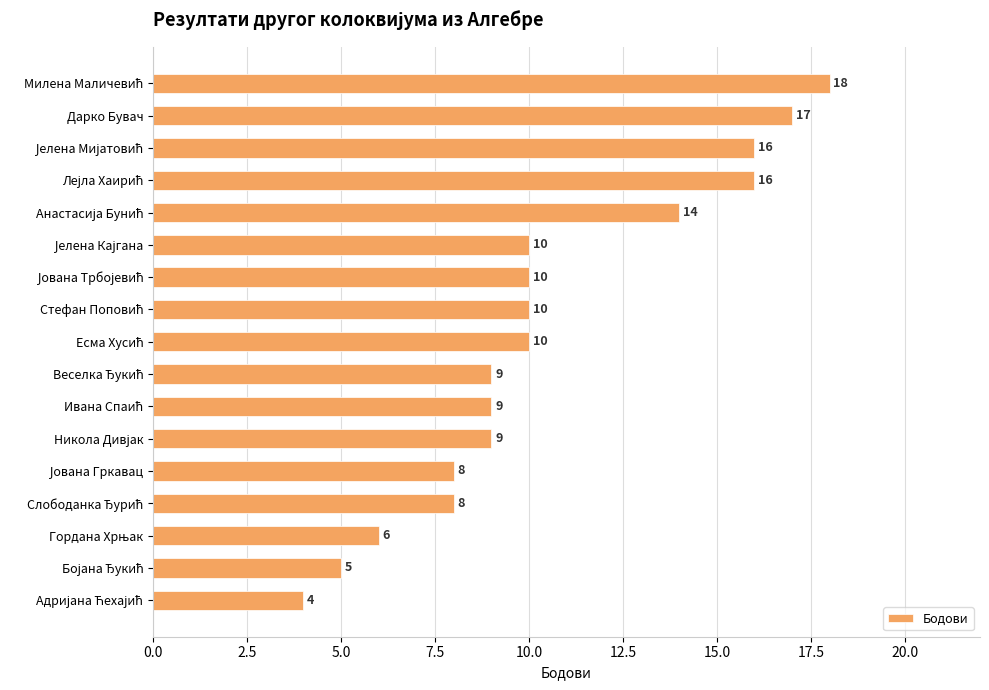

Count the number of categories in the chart.

17